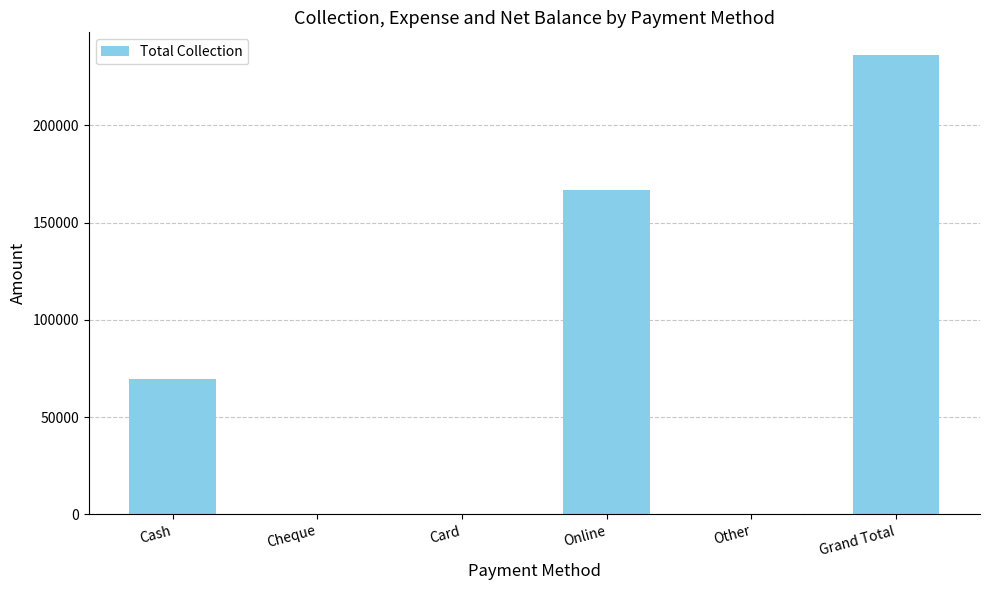

True or false: the data shows -155887 at Cheque.

False